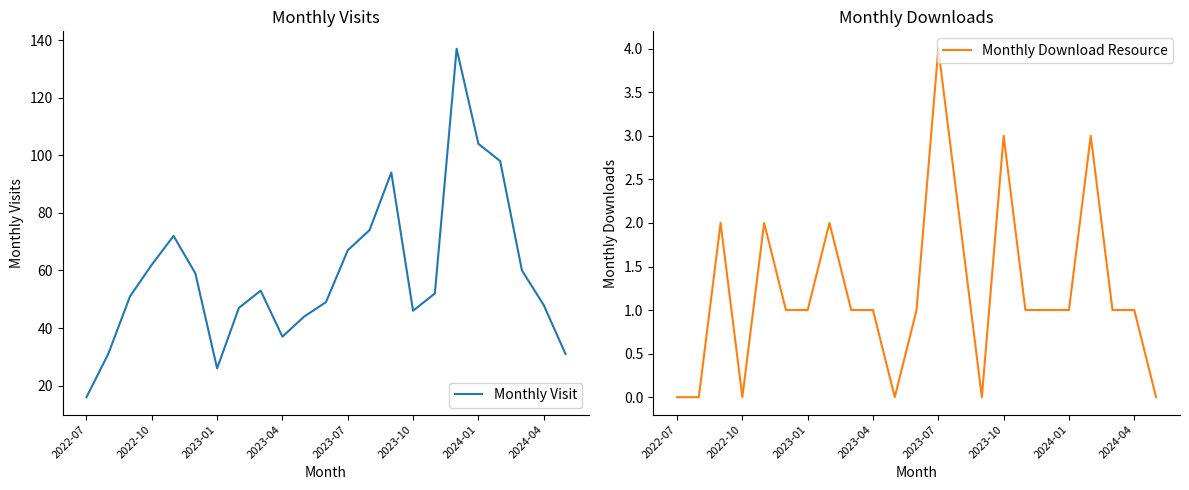

True or false: Monthly Visit has a value of 62 at 2022-10.

True